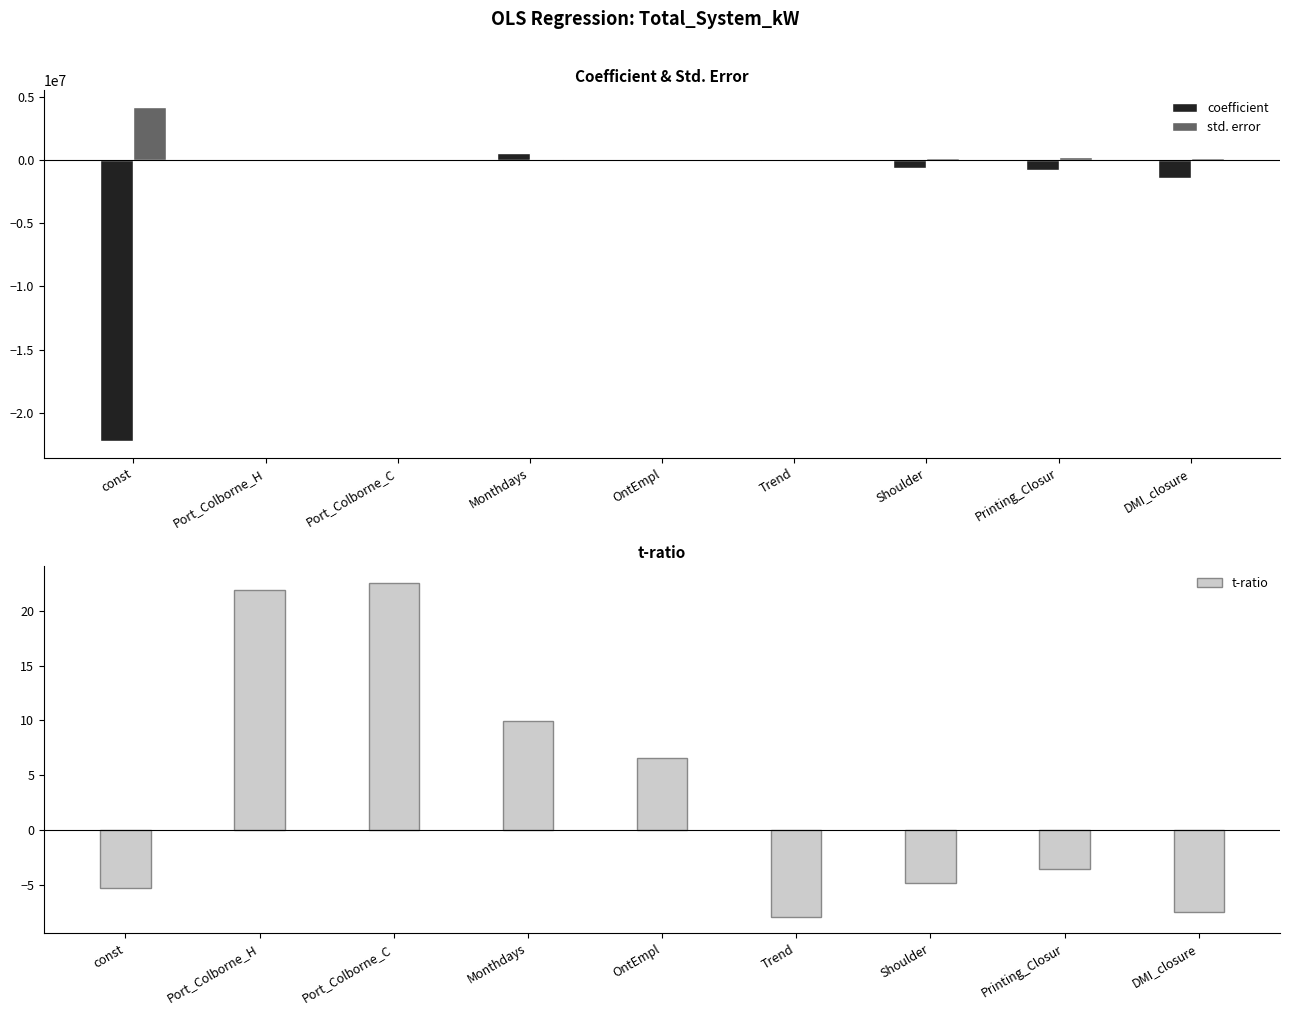

What are all the series names shown in the legend?

coefficient, std. error, t-ratio